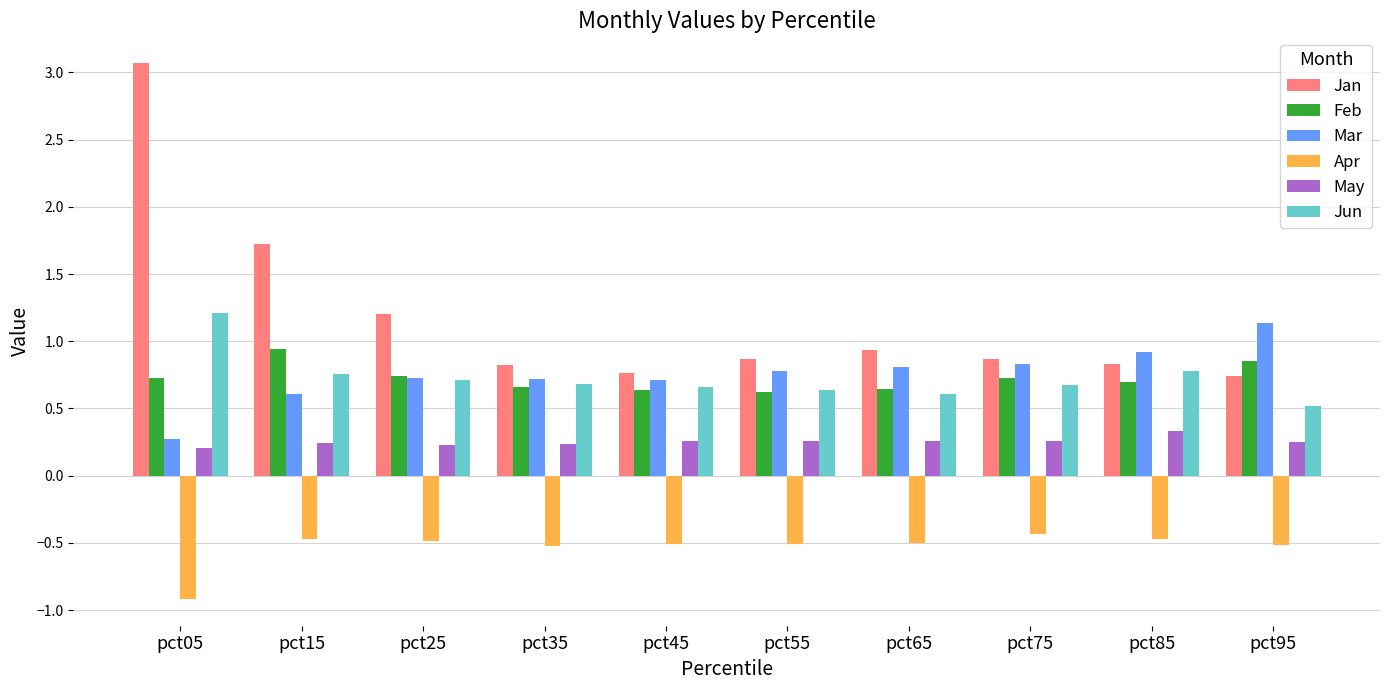

Read the Apr value at pct55.

-0.5